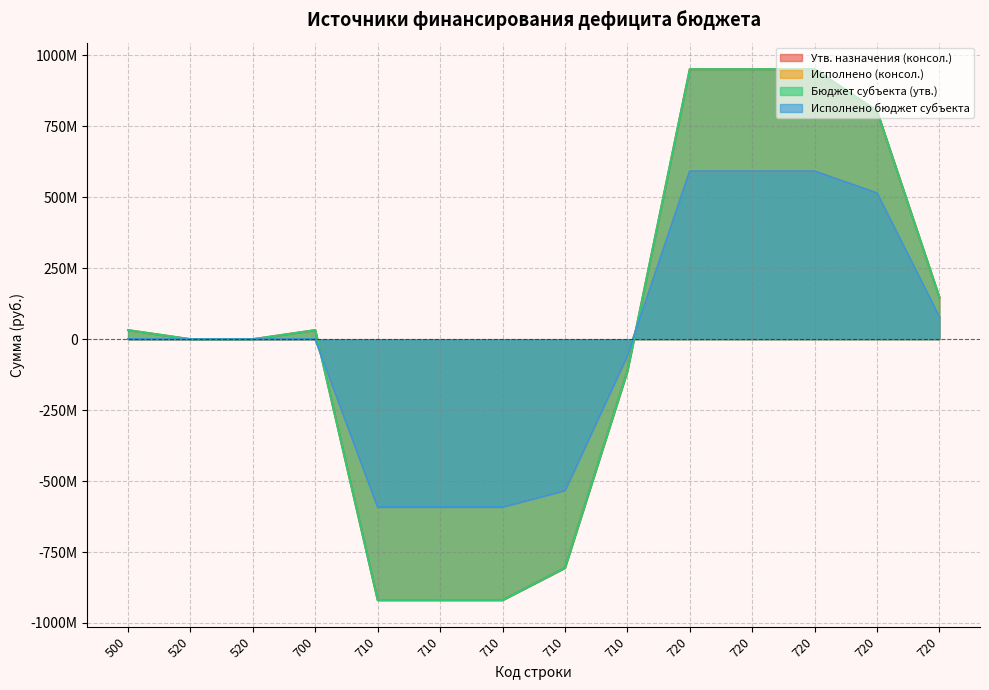

What is the sum of all Бюджет субъекта (утв.) values?

191355593.9